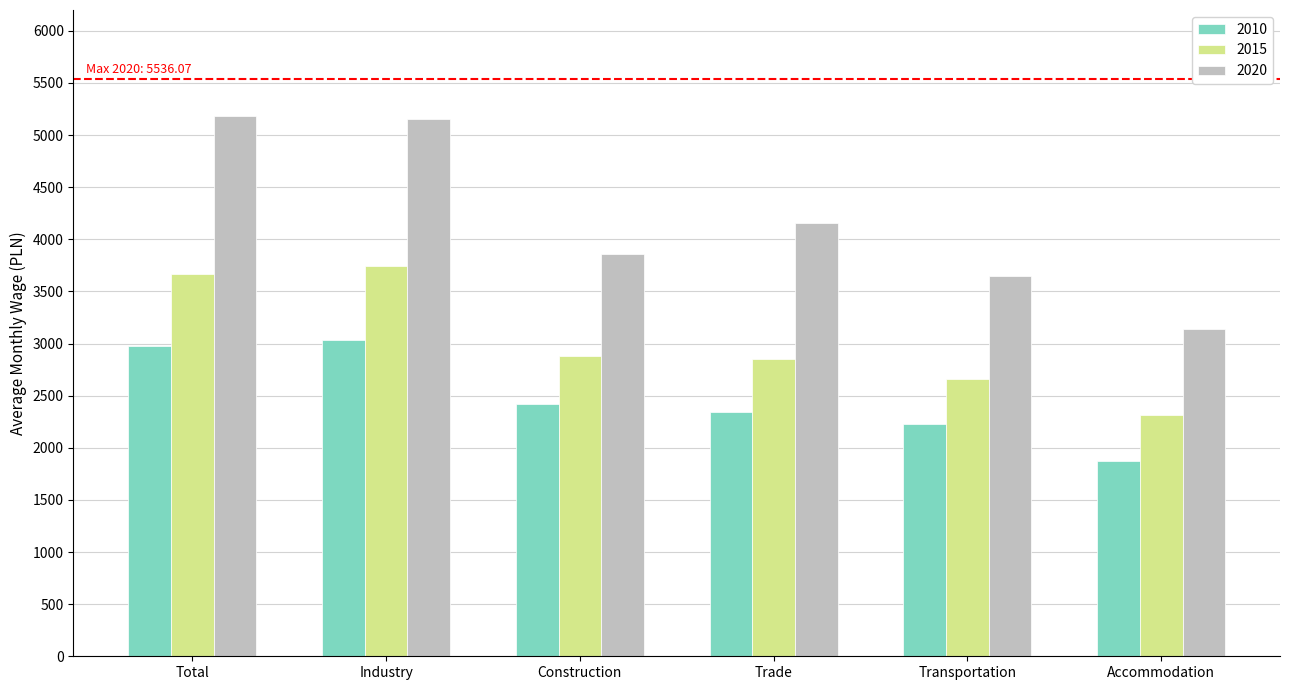

What is the difference between the second highest and second lowest values in the 2015 series?

1004.8